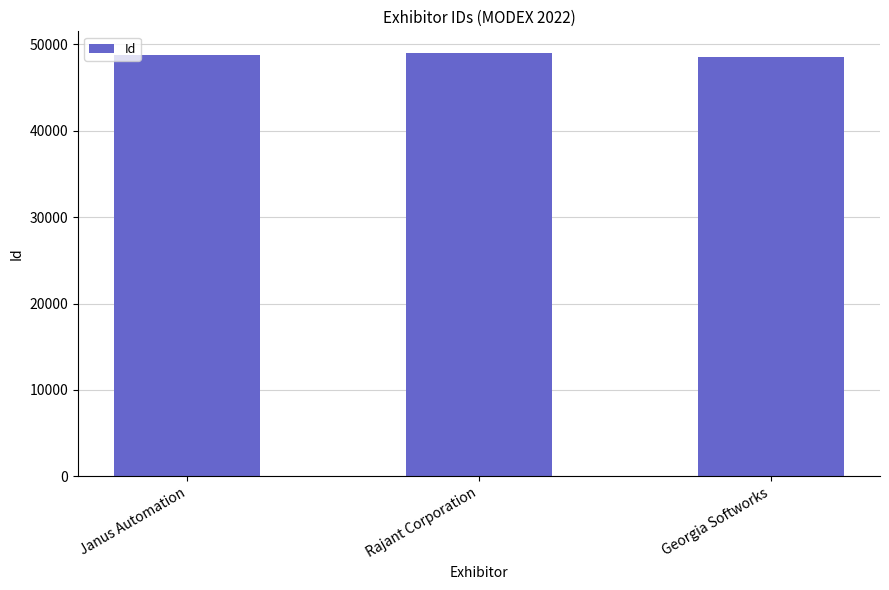

The chart shows a value of 65227 at Janus Automation. True or false?

False